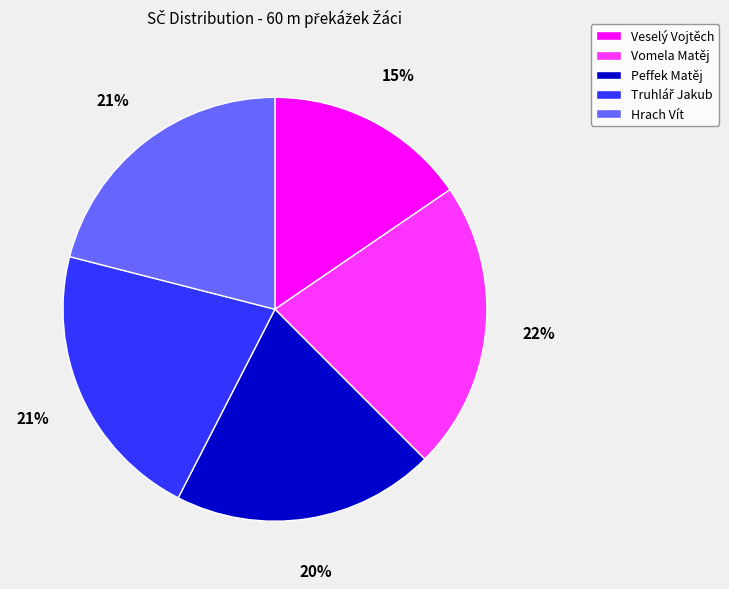

Does any single category account for the majority?

No